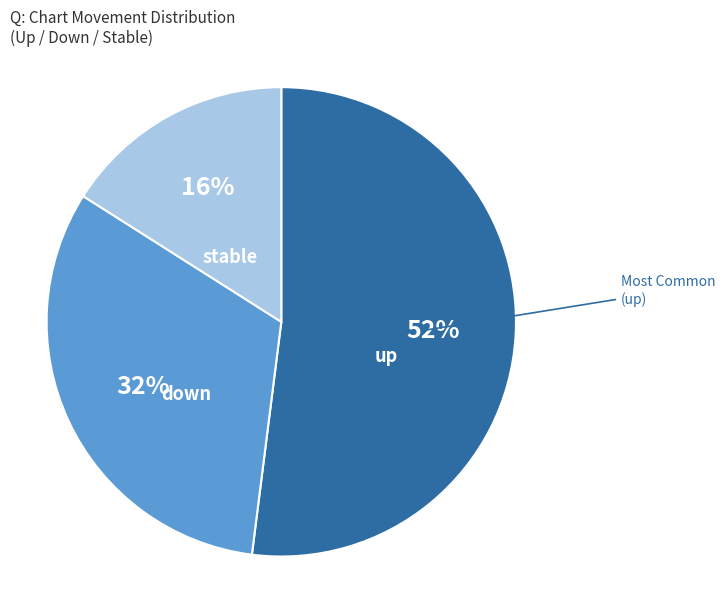

To the nearest percent, what is the average slice percentage?

33%